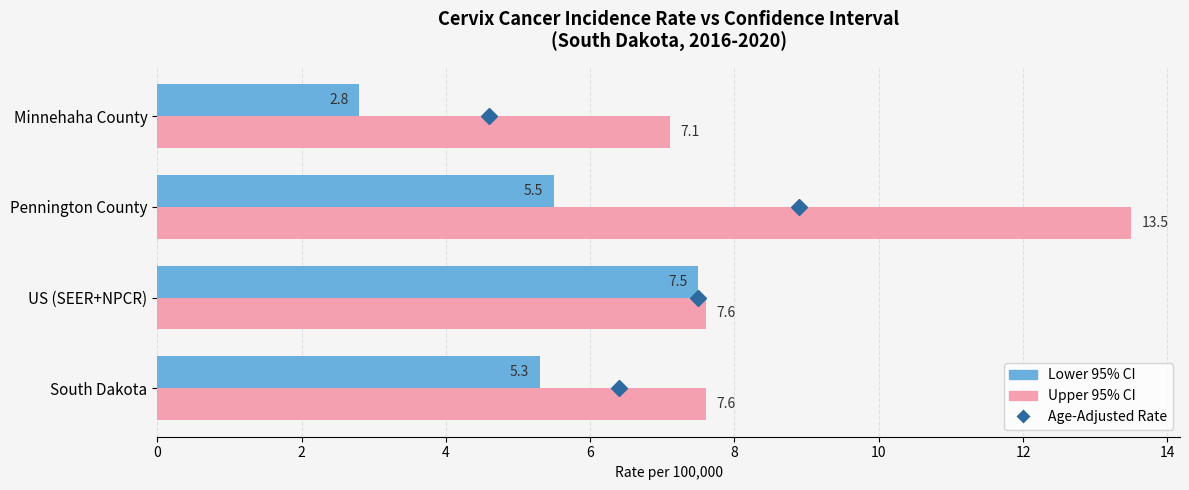

Which series has the largest range (max minus min)?

Upper 95% CI